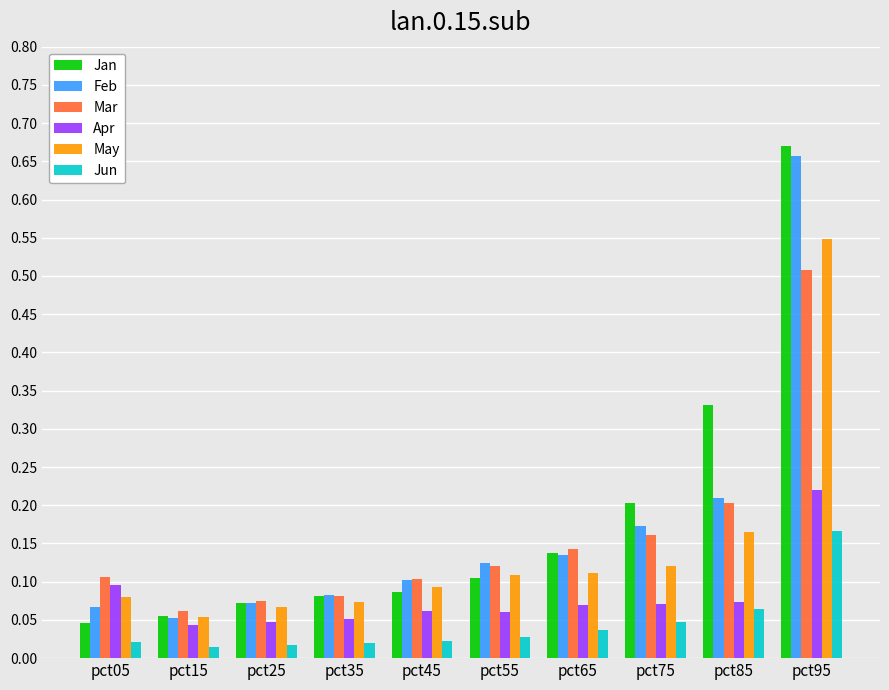

How many bars are there in each group?

6